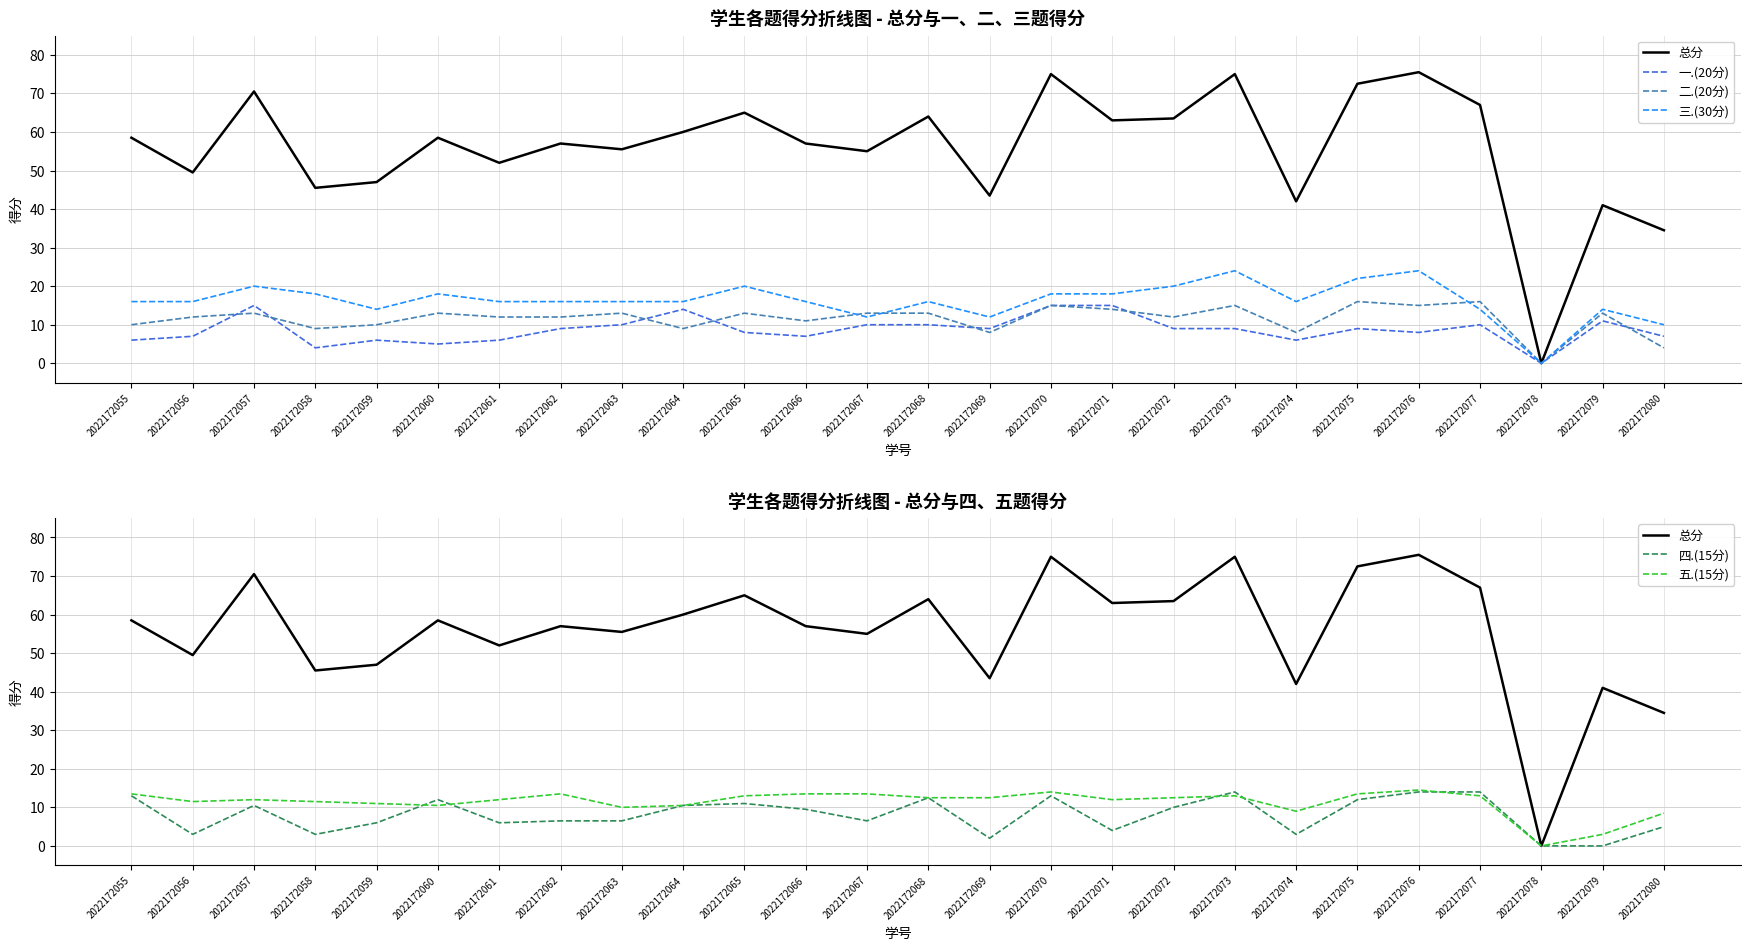

What is the spread (max minus min) of values at 2022172072?

54.5